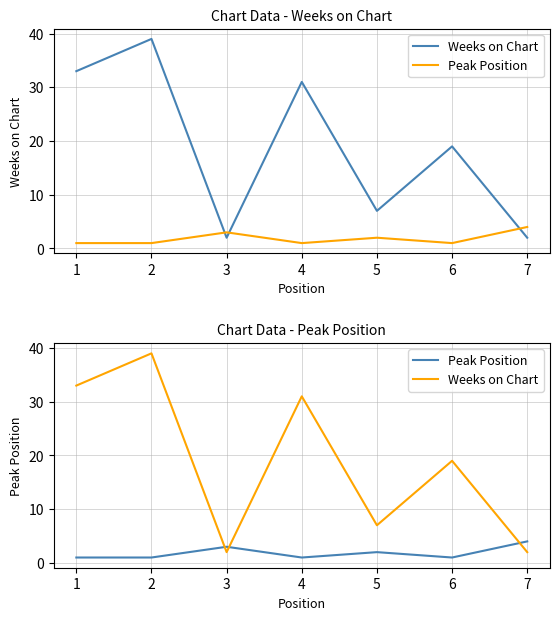

At how many categories does at least one series exceed 33?

1